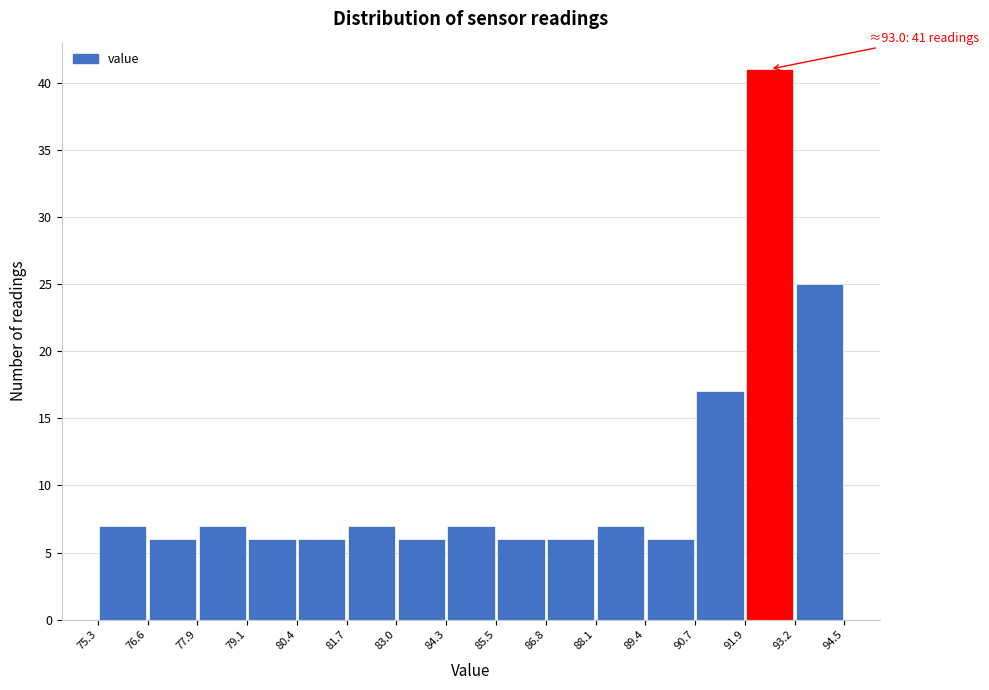

Over which range of the x-axis is the bar tallest?

91.9 to 93.2